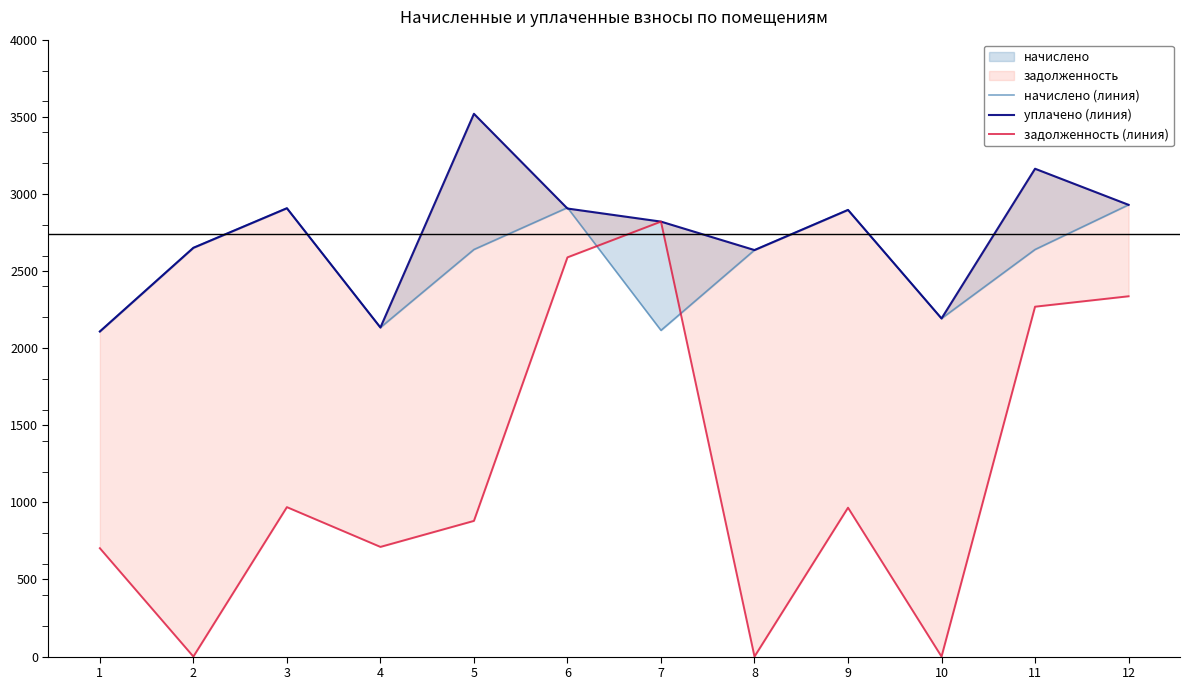

What is the maximum value for уплачено (линия)?

3519.4